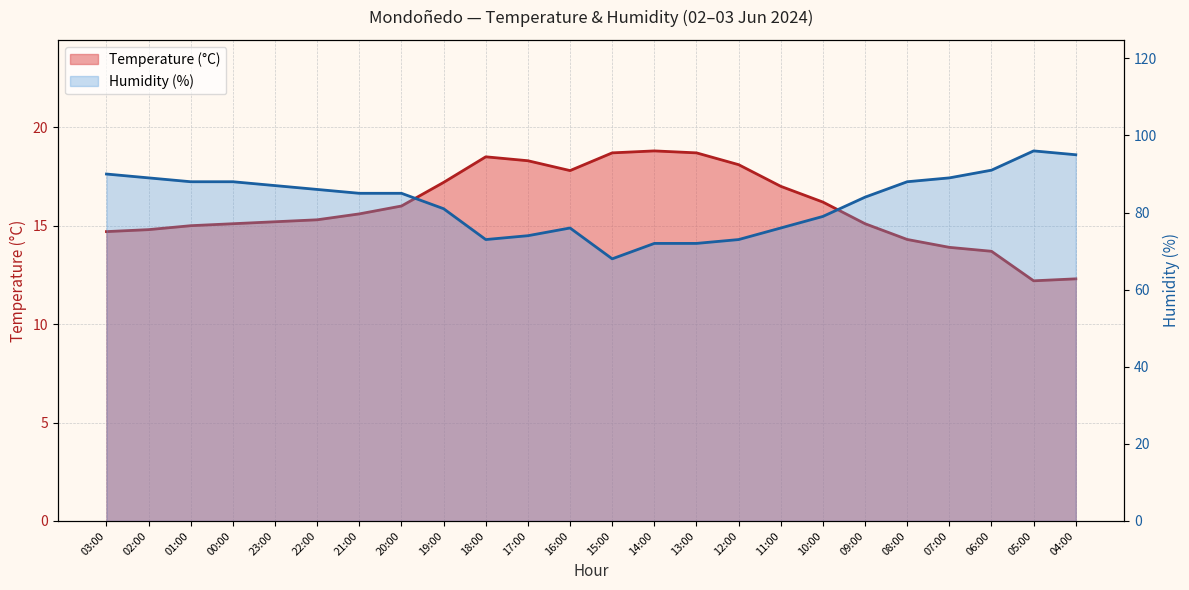

What are all the series names shown in the legend?

Temperature (°C), Humidity (%)